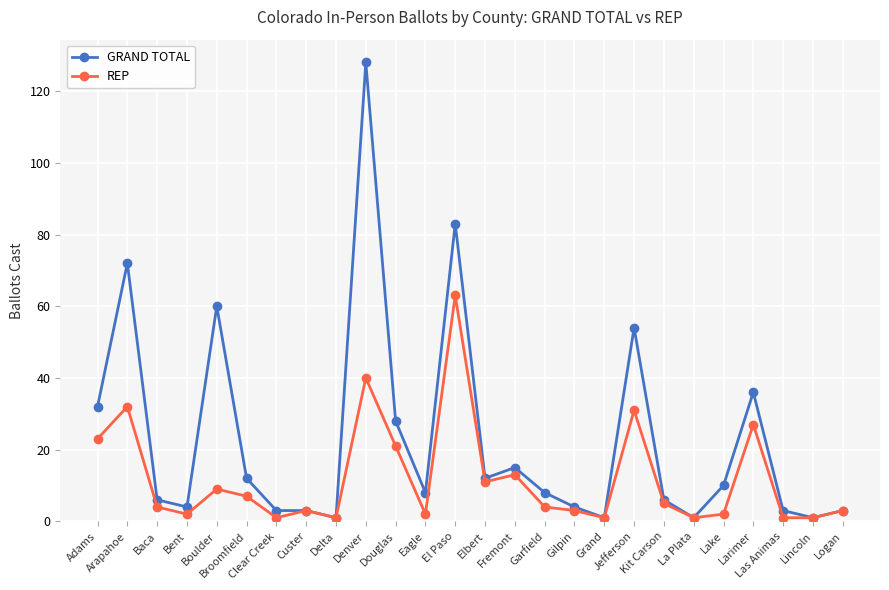

Does the chart display data point markers on the line(s)?

Yes